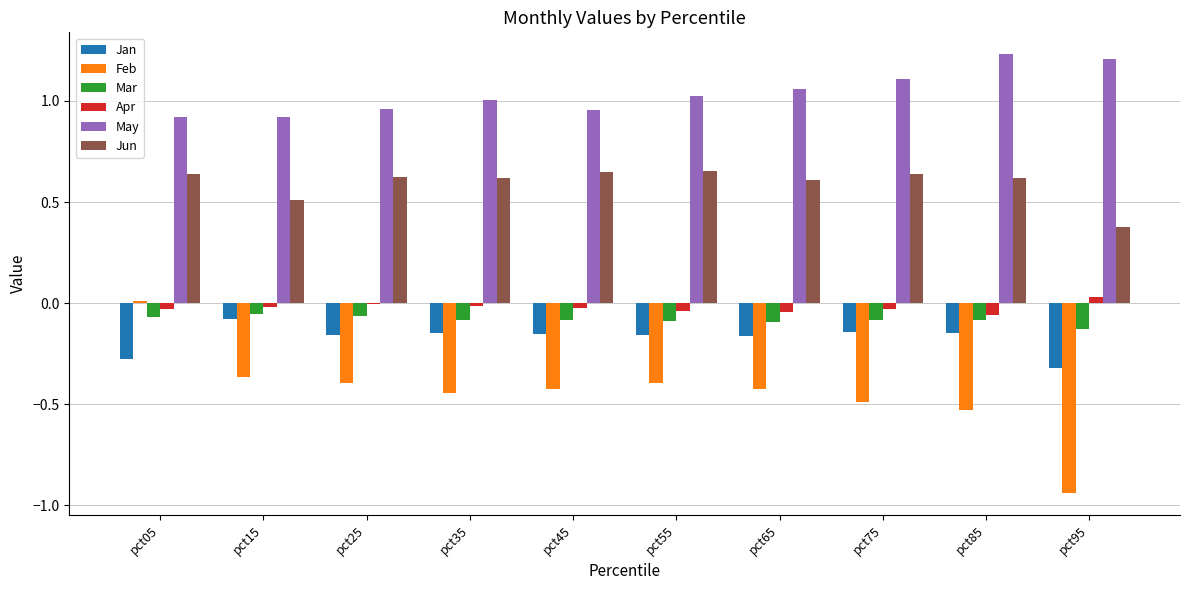

Is the value of Apr at pct45 greater than the value of Jun at pct75?

No